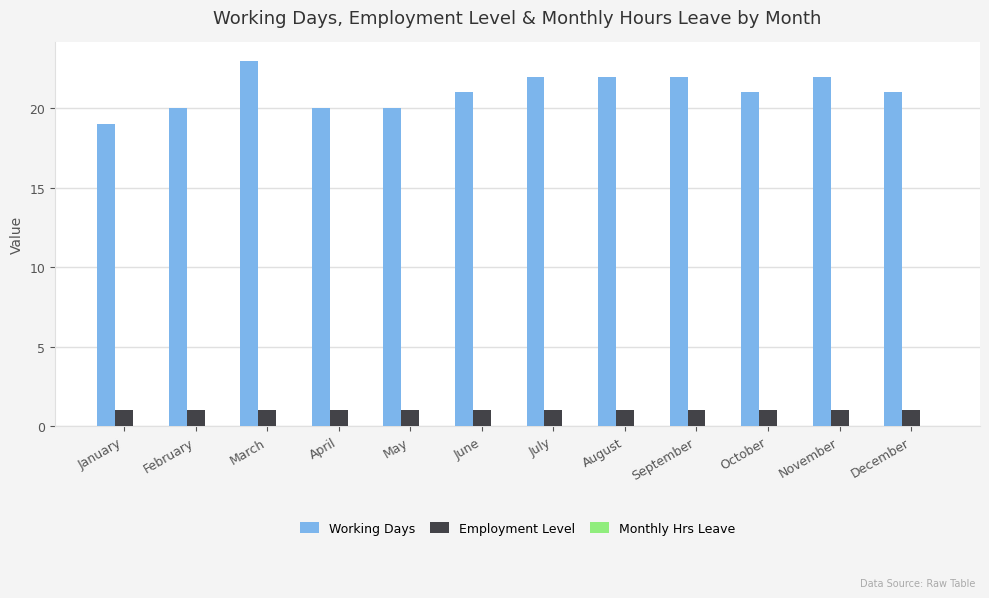

What is the greatest value displayed?

23